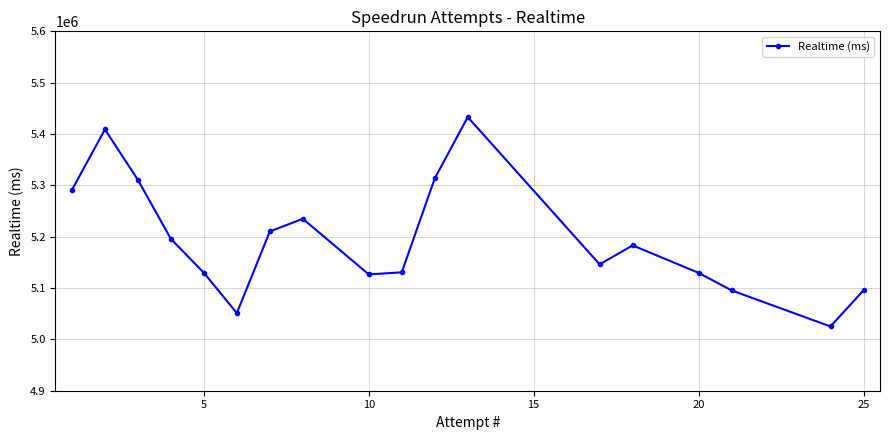

What is the value of the 1st point from the left?

5291067